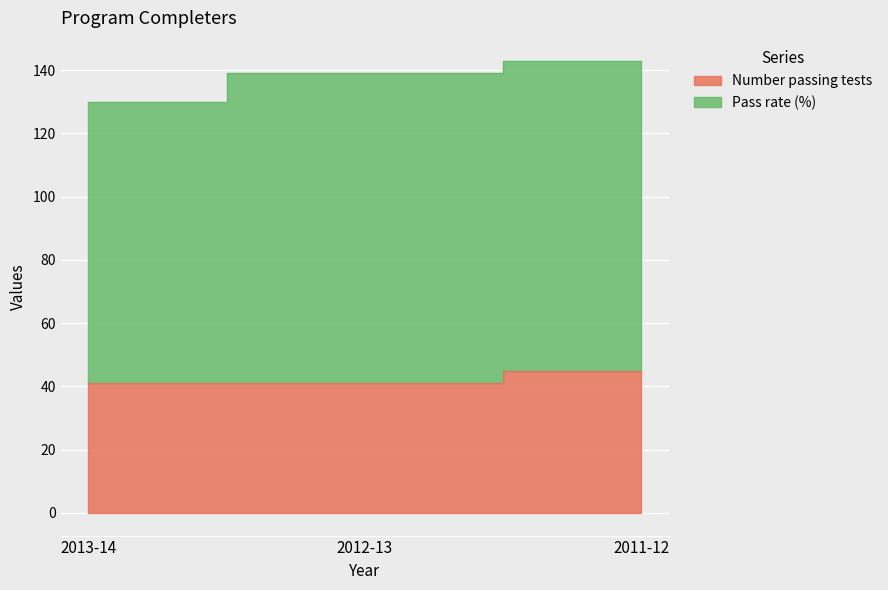

Reading left to right, what are all the values shown in this chart?

41	41	45